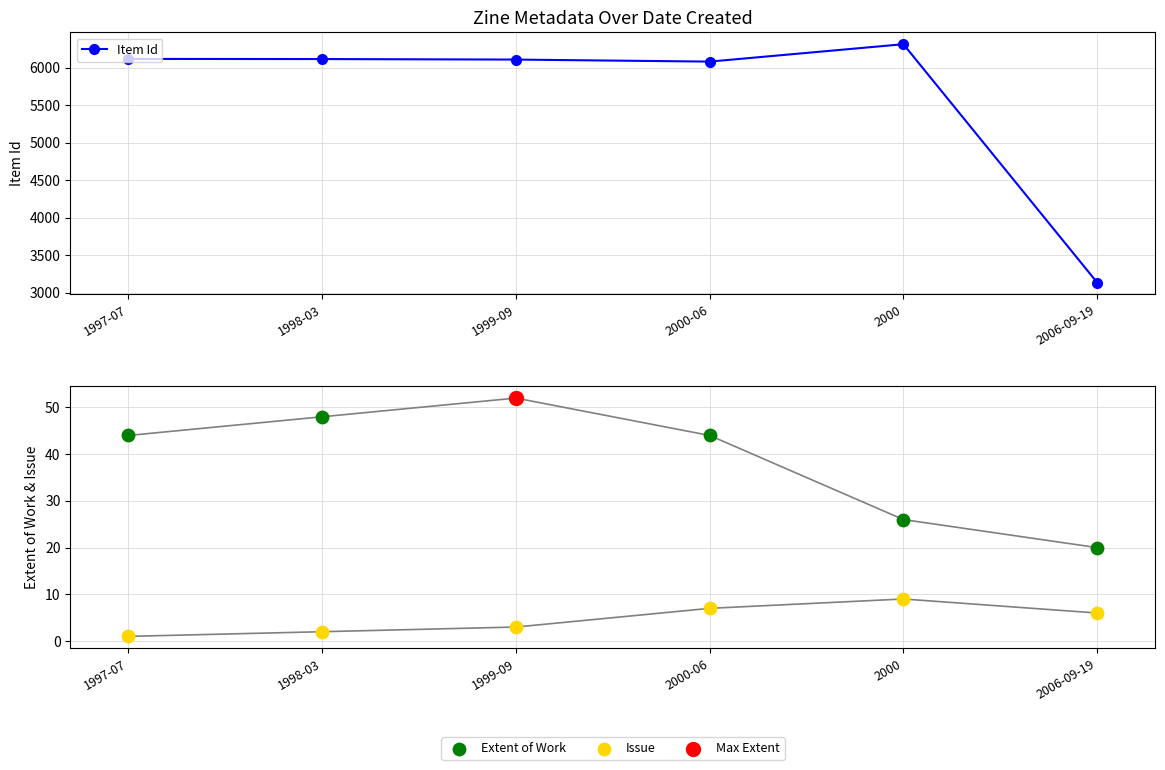

Is the value of Issue at 2000-06 greater than the value of Item Id at 1999-09?

No